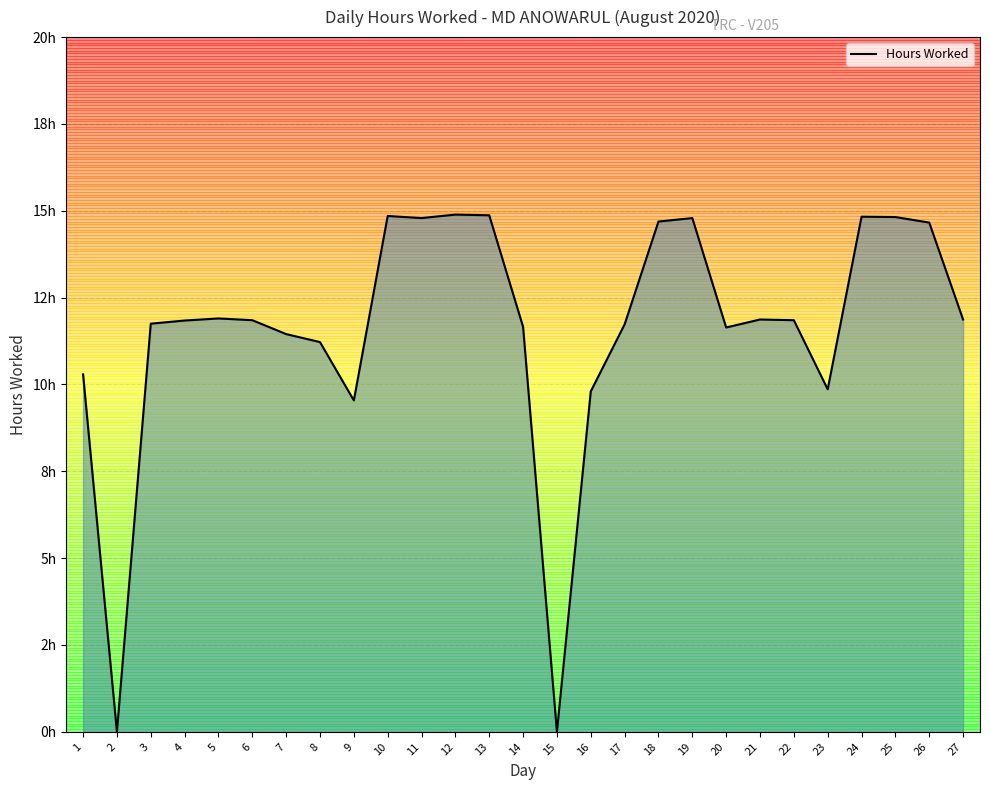

What is the value of the 10th point from the left?

14.8